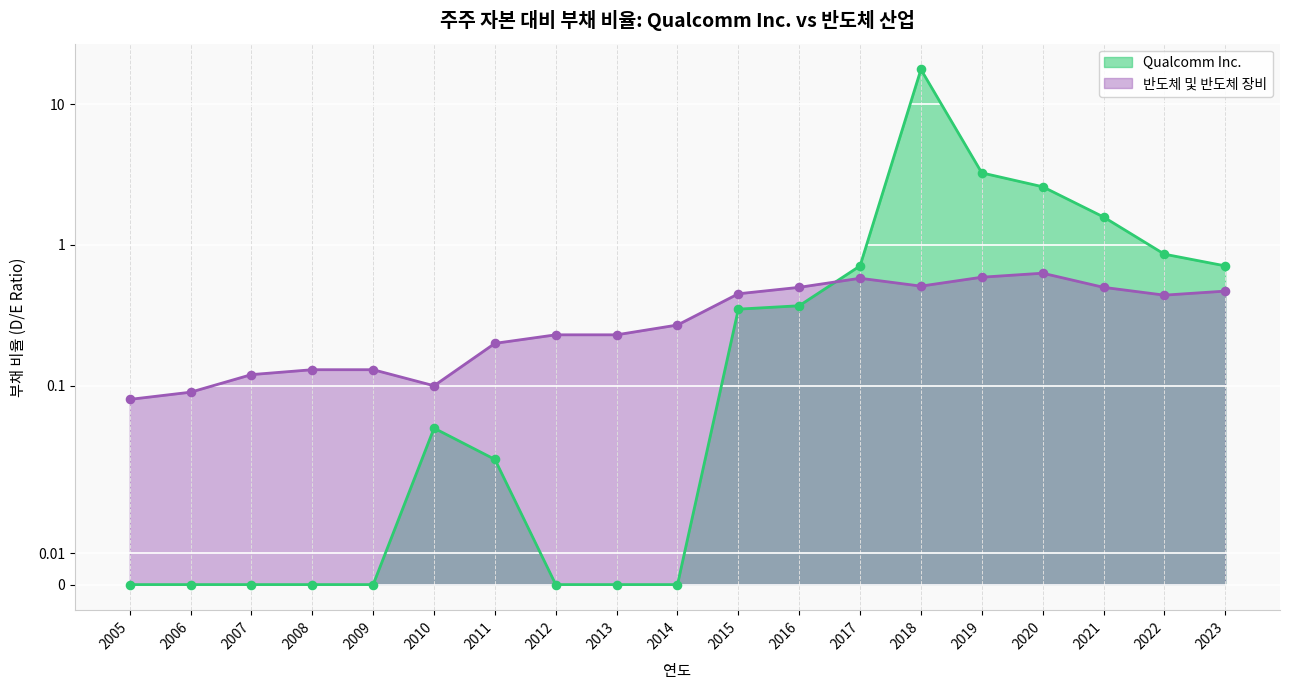

Which series contains the lowest Y value?

Qualcomm Inc.